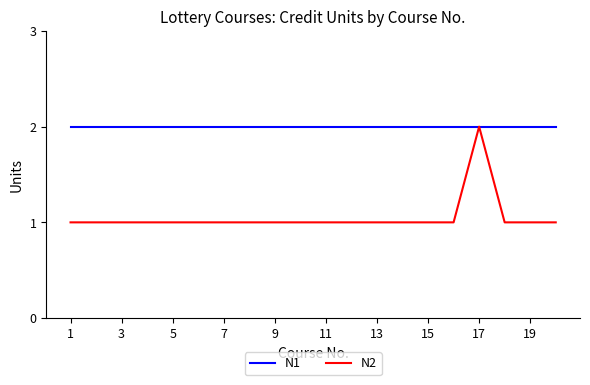

Which series has the largest total across all categories?

N1